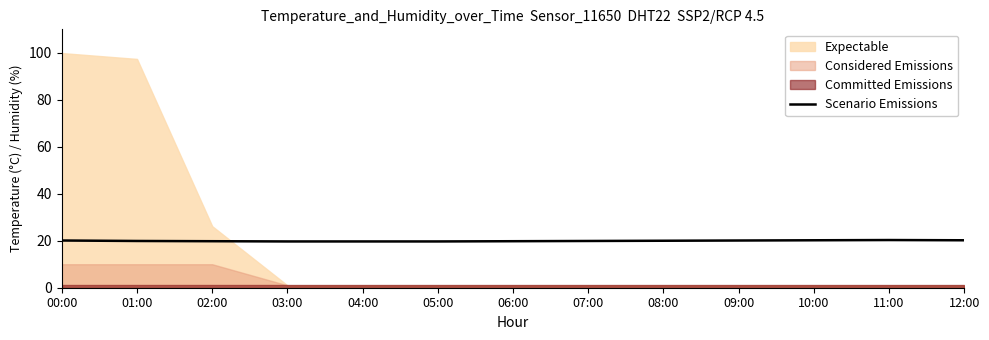

Which has a higher value, 03:00 or 11:00?

11:00